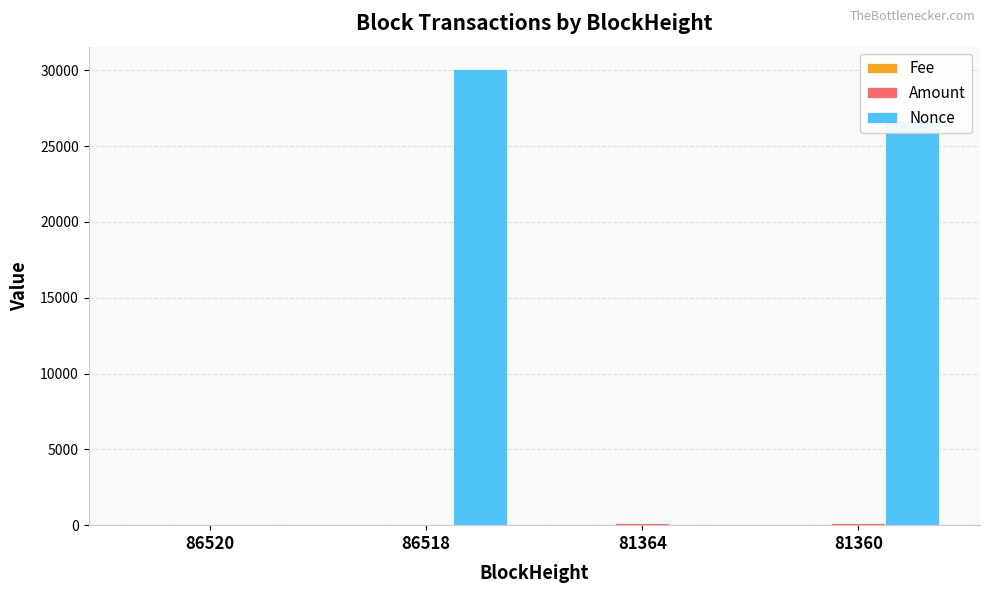

Are the bars horizontal?

No